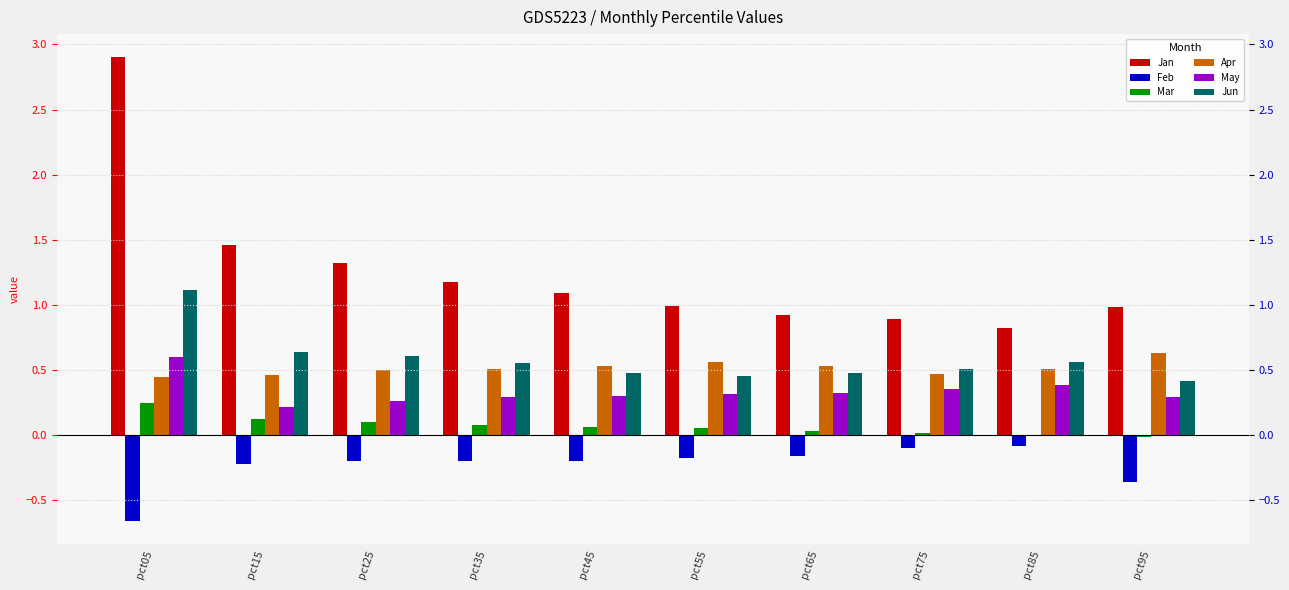

Reading right to left, list all the values displayed in this chart.

Jan: 1.0	0.8	0.9	0.9	1.0	1.1	1.2	1.3	1.5	2.9
Feb: -0.4	-0.1	-0.1	-0.2	-0.2	-0.2	-0.2	-0.2	-0.2	-0.7
Mar: -0.0	-0.0	0.0	0.0	0.1	0.1	0.1	0.1	0.1	0.2
Apr: 0.6	0.5	0.5	0.5	0.6	0.5	0.5	0.5	0.5	0.5
May: 0.3	0.4	0.4	0.3	0.3	0.3	0.3	0.3	0.2	0.6
Jun: 0.4	0.6	0.5	0.5	0.5	0.5	0.6	0.6	0.6	1.1